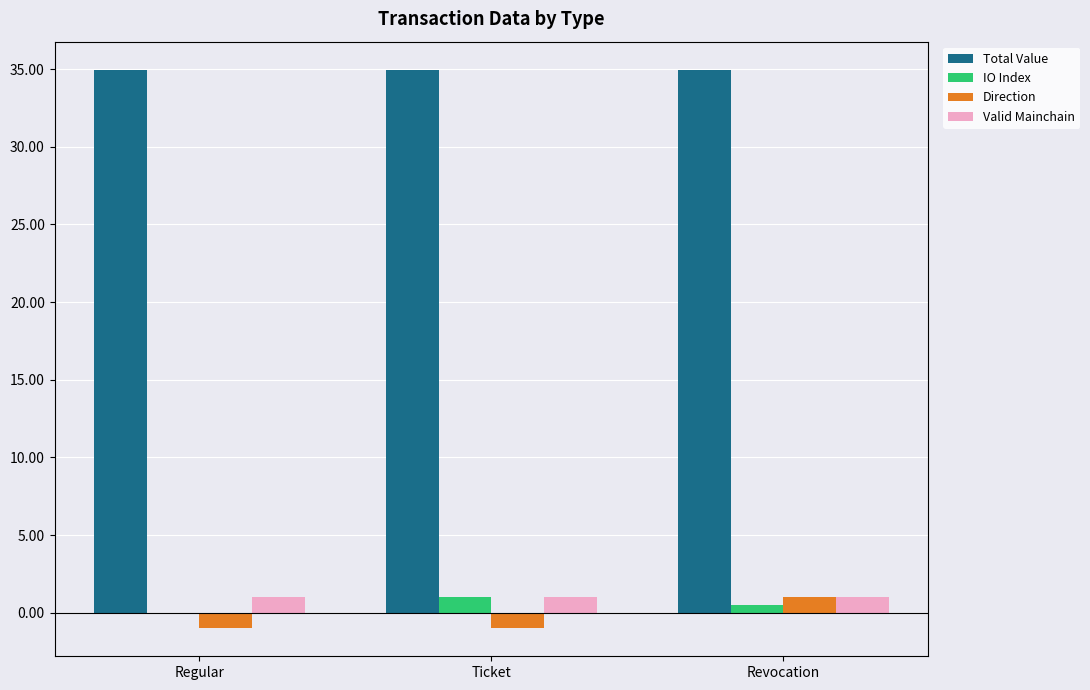

How many data points does each series have?

3